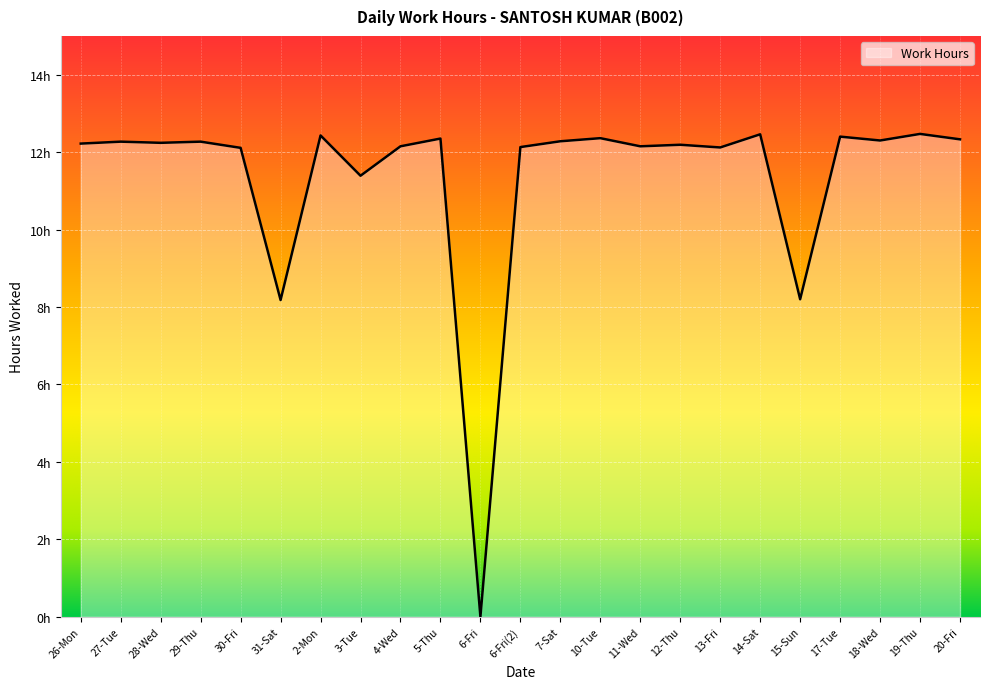

How many points are higher than both their immediate neighbors (excluding endpoints)?

9